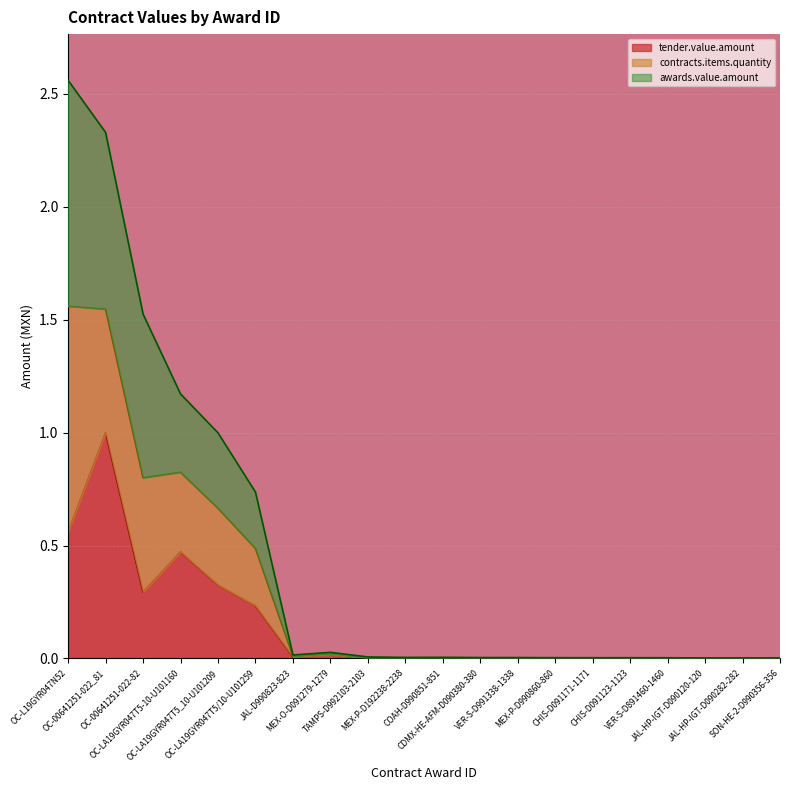

True or false: tender.value.amount has a value of 0.0 at VER-S-D991338-1338.

True